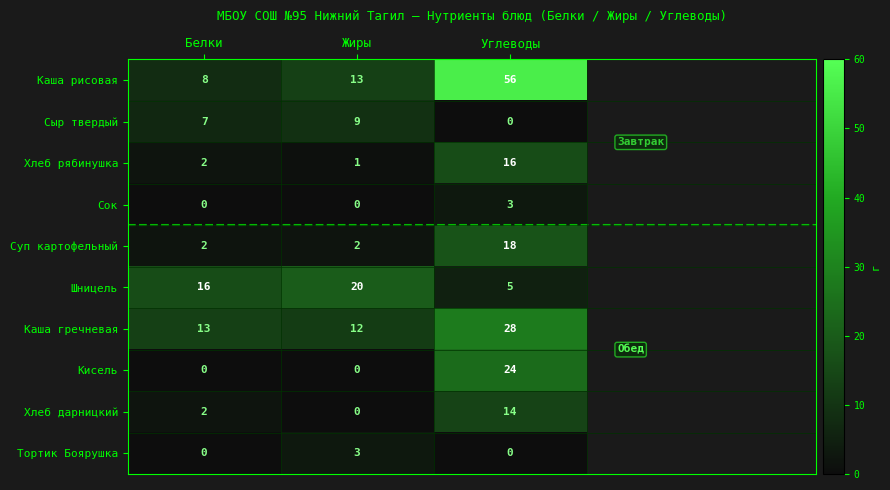

What value does the Суп картофельный series have at Углеводы?

18